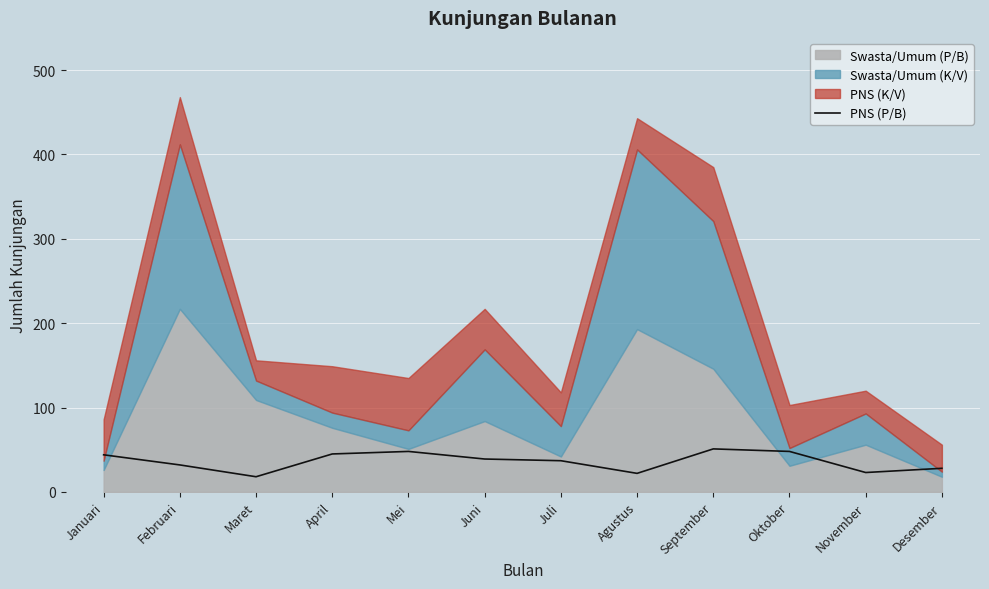

What is the minimum value for PNS (P/B)?

18